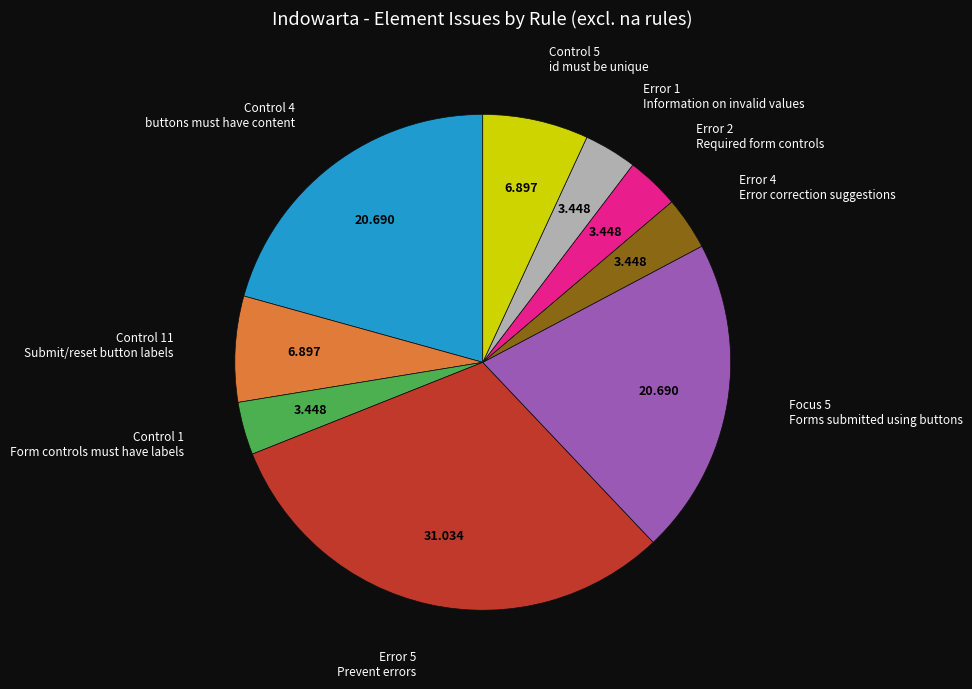

Does any single category account for the majority?

No